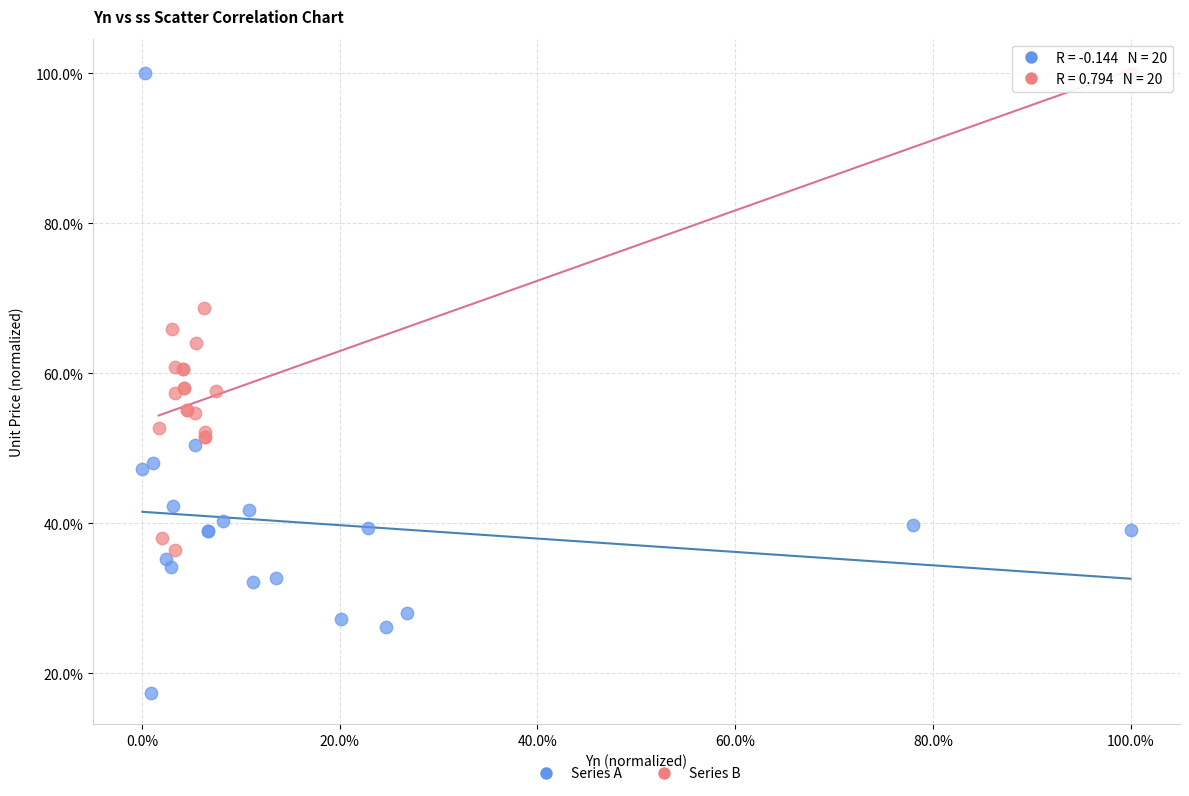

What are all the series names shown in the legend?

Series A, Series B